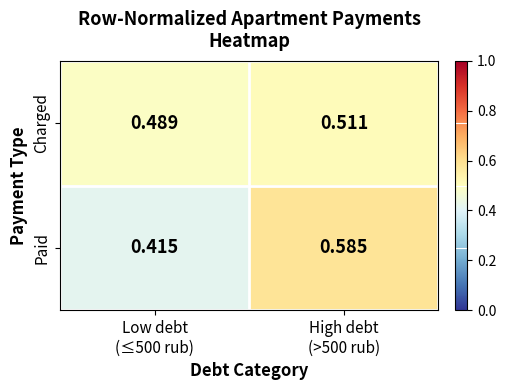

List the series in order of their peak value, highest first.

Paid, Charged